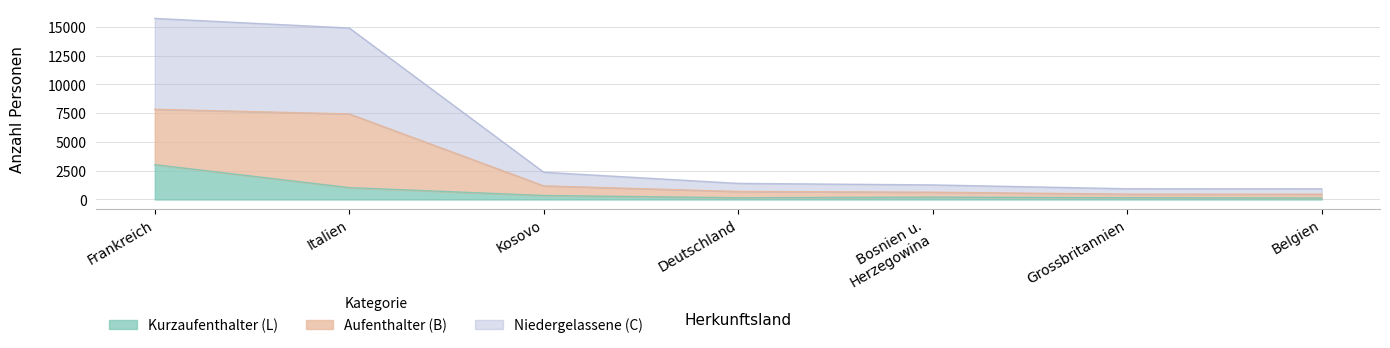

The Niedergelassene (C) series shows 636 at Kosovo. True or false?

False